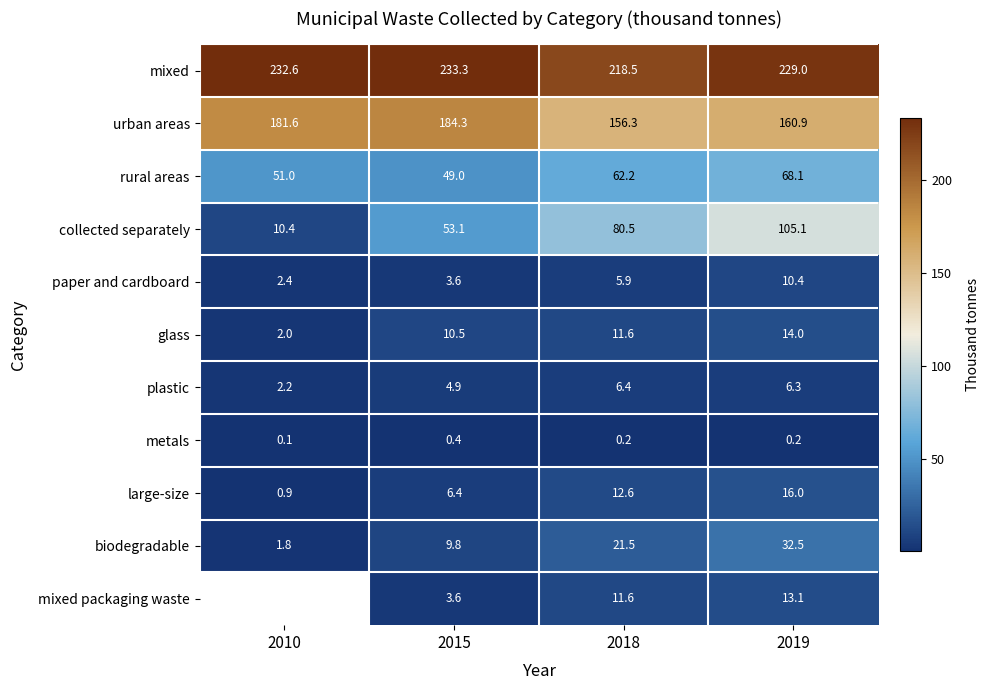

True or false: large-size has a value of 16.0 at 2019.

True